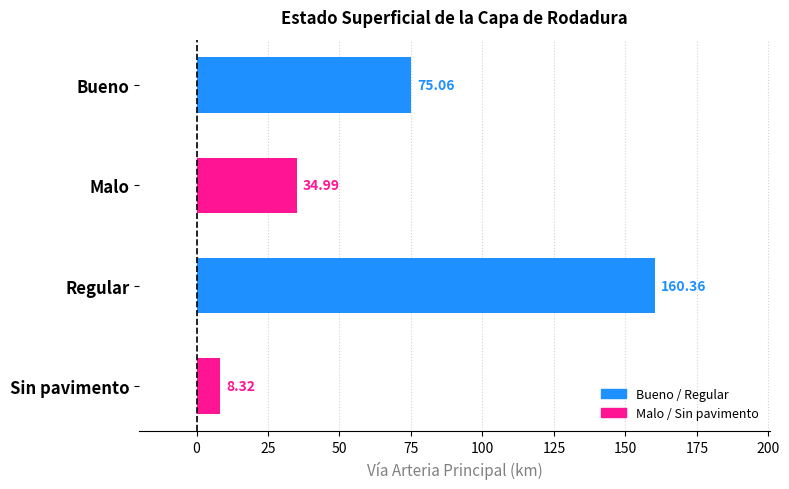

What is the change in value from Bueno to Regular?

+85.3